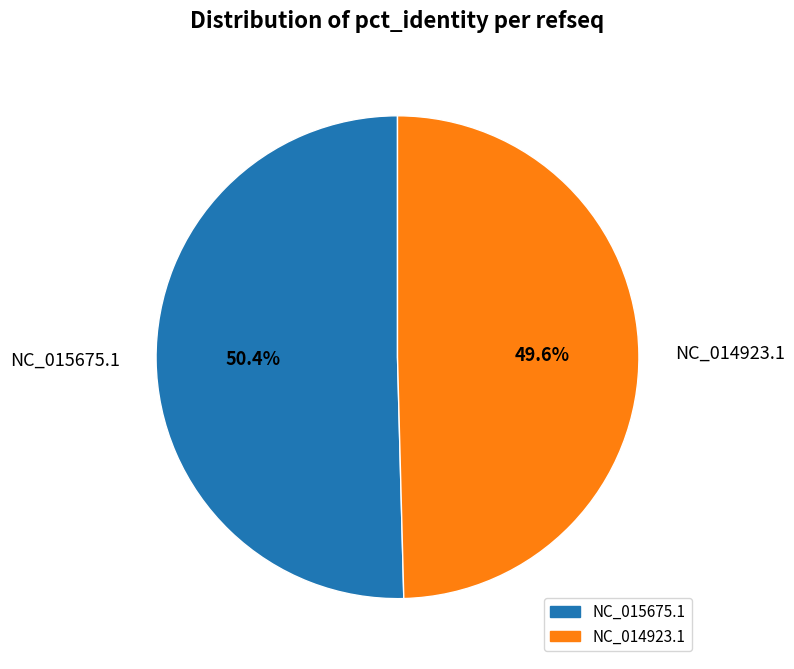

What portion of the pie excludes NC_014923.1?

50.4%